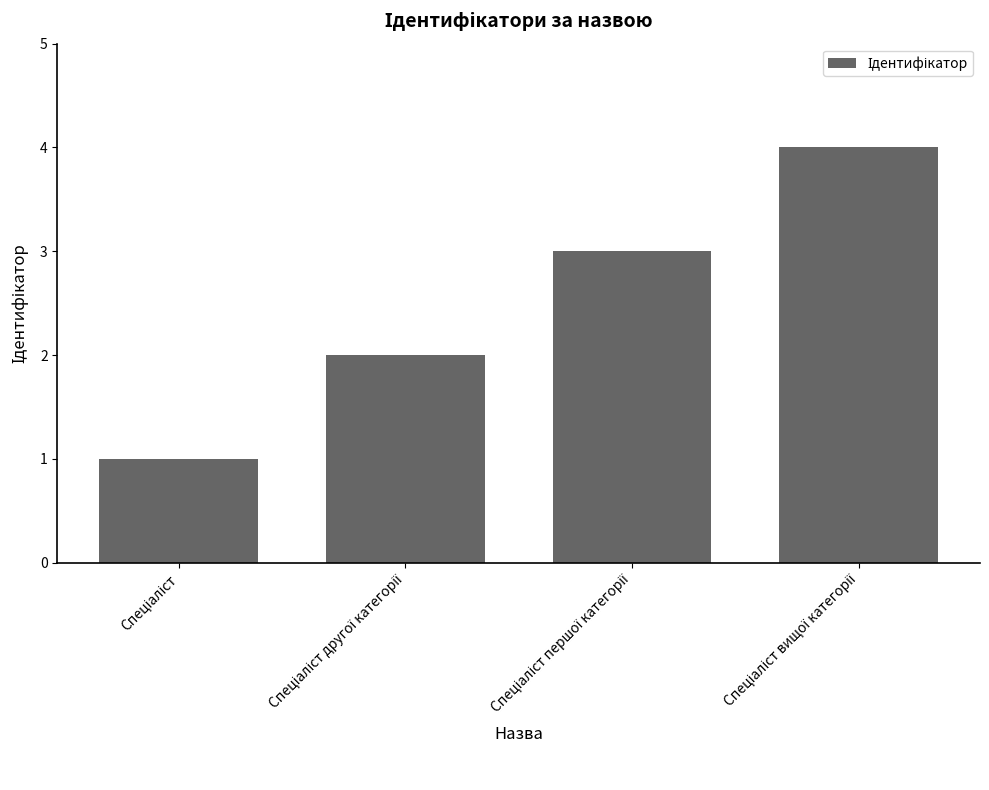

What is the greatest value displayed?

4